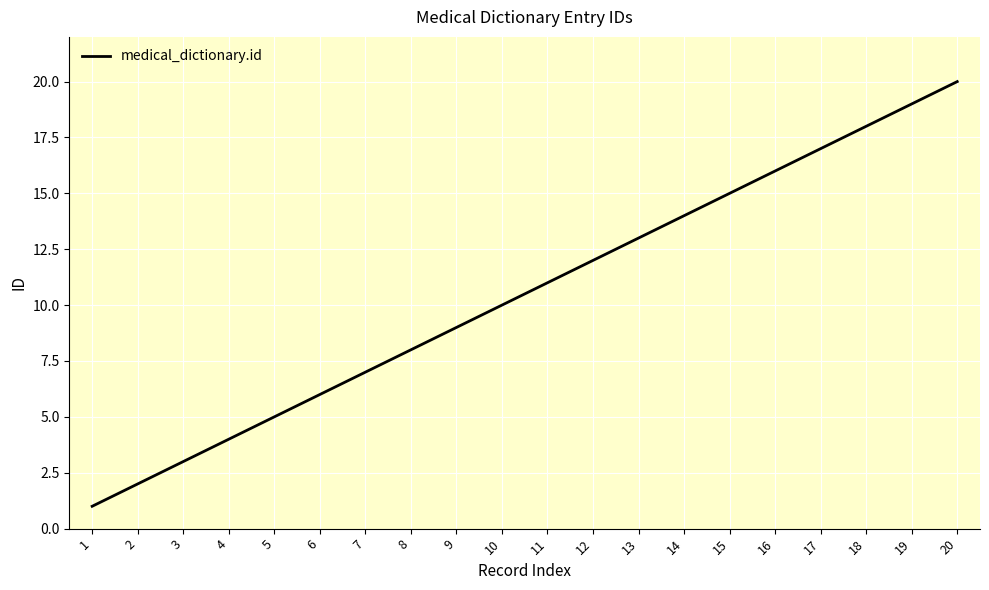

Reading right to left, list all the values displayed in this chart.

20	19	18	17	16	15	14	13	12	11	10	9	8	7	6	5	4	3	2	1